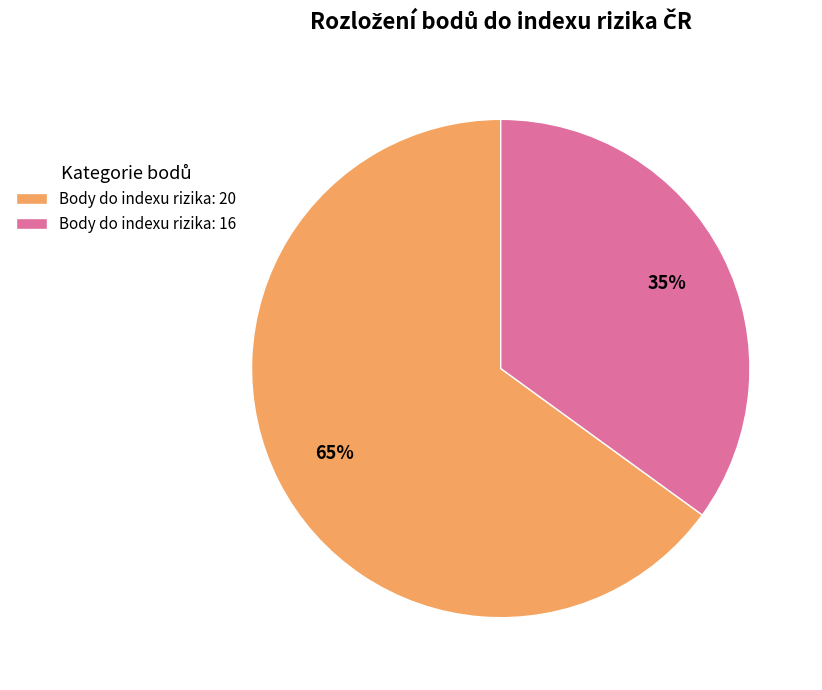

The Body do indexu rizika: 16 slice represents 23% of the pie. True or false?

False